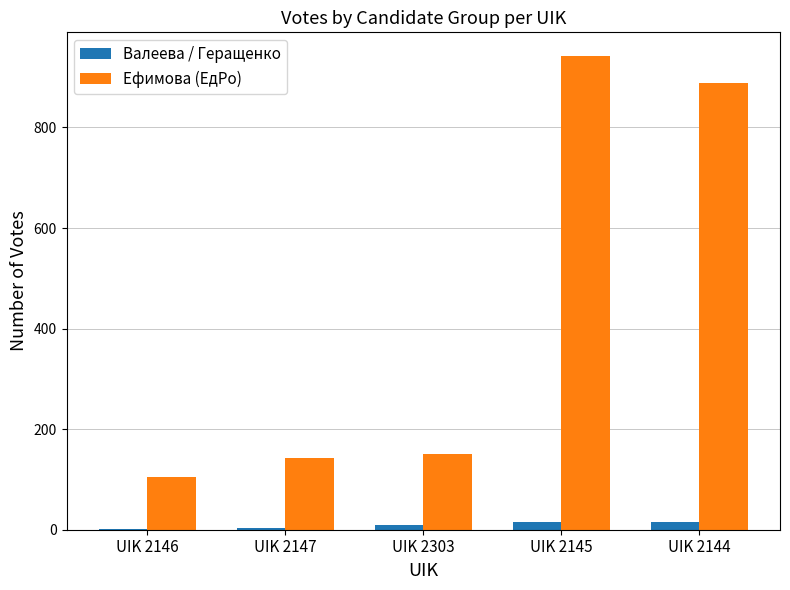

How many data points does each series have?

5